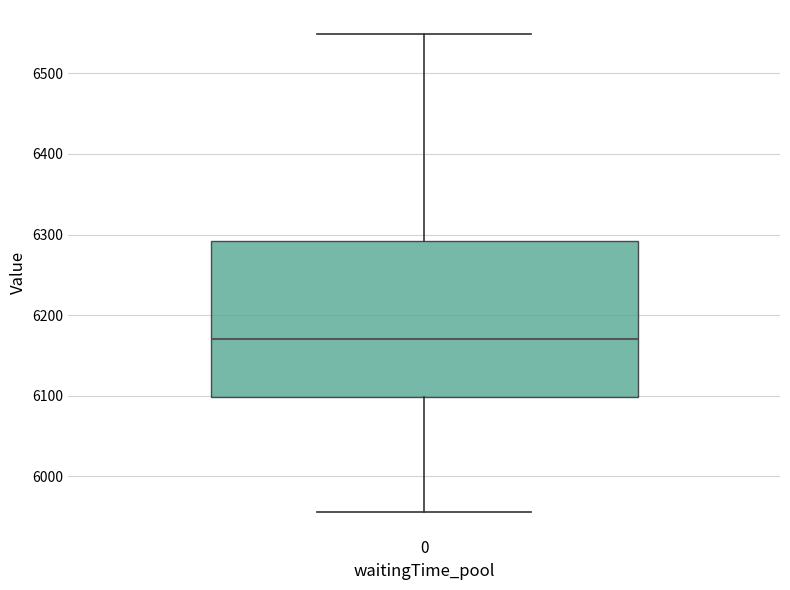

Transcribe this box plot: give where the median line is, the range the box spans, and where the two whiskers end, as read against the y-axis. The values are not printed on the chart, so give them approximately, as read against the axis.

median 6170, box 6100 to 6290, whiskers 5960 to 6550